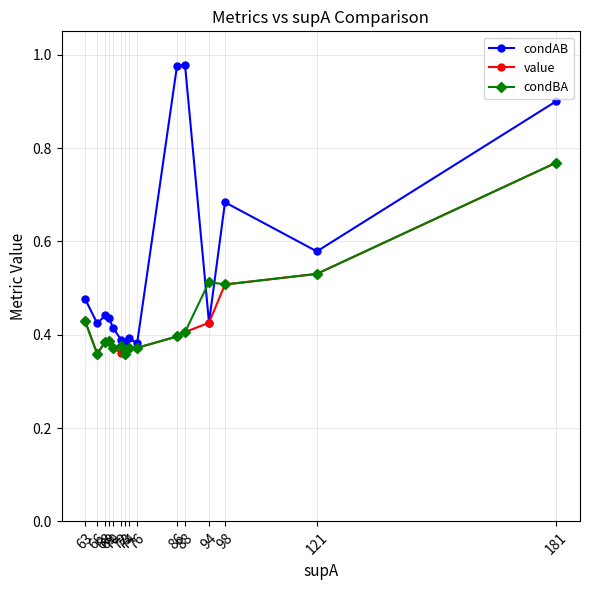

Count the condBA values in the range 0 to 1.

15